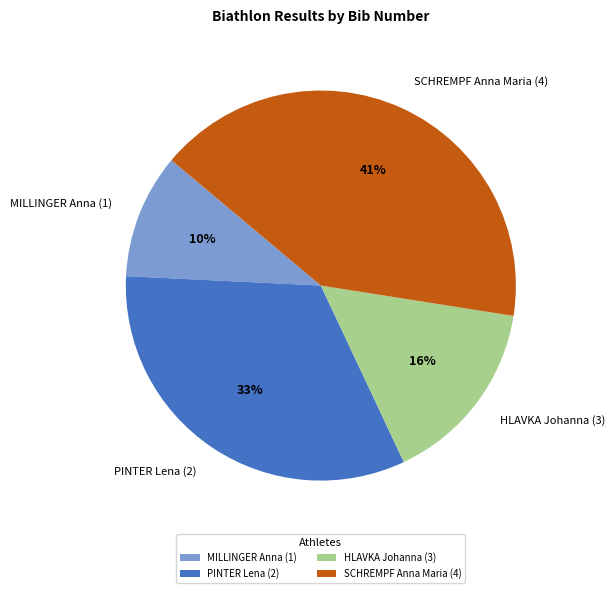

Count the number of slices in the pie.

4